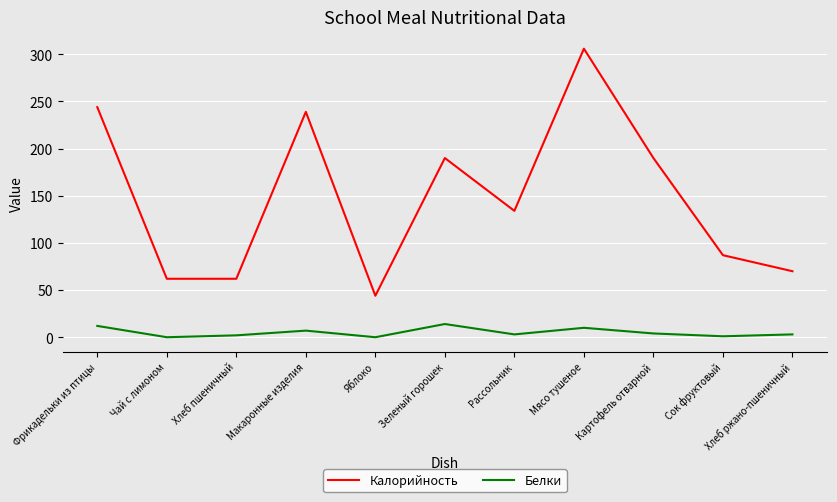

How many lines are shown in the chart?

2